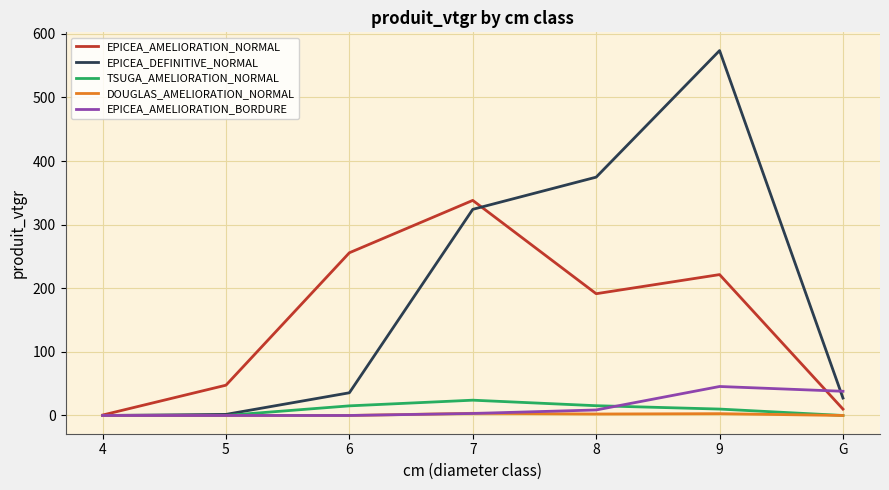

Is the value of EPICEA_DEFINITIVE_NORMAL at 5 greater than the value of EPICEA_AMELIORATION_BORDURE at 9?

No